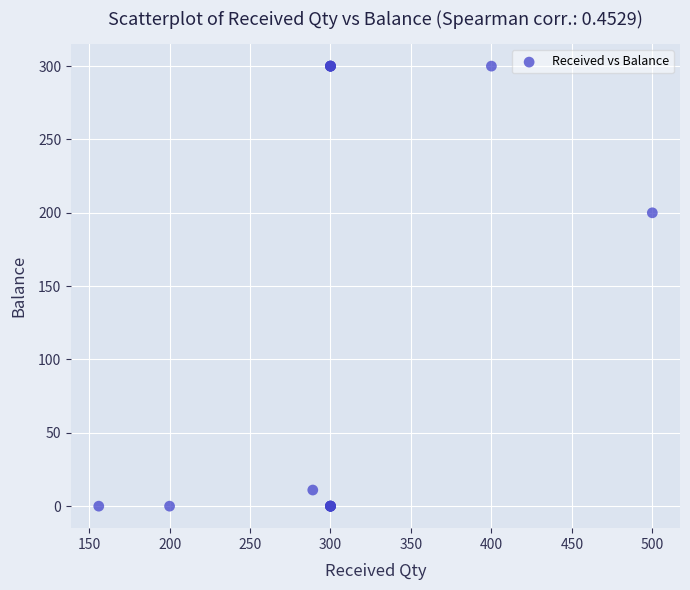

What Y value in the scatter plot is closest to 150?

200